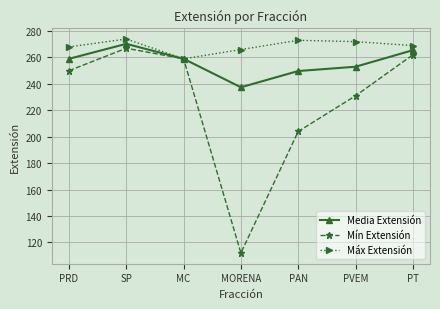

At which label is Mín Extensión closest to 189?

PAN